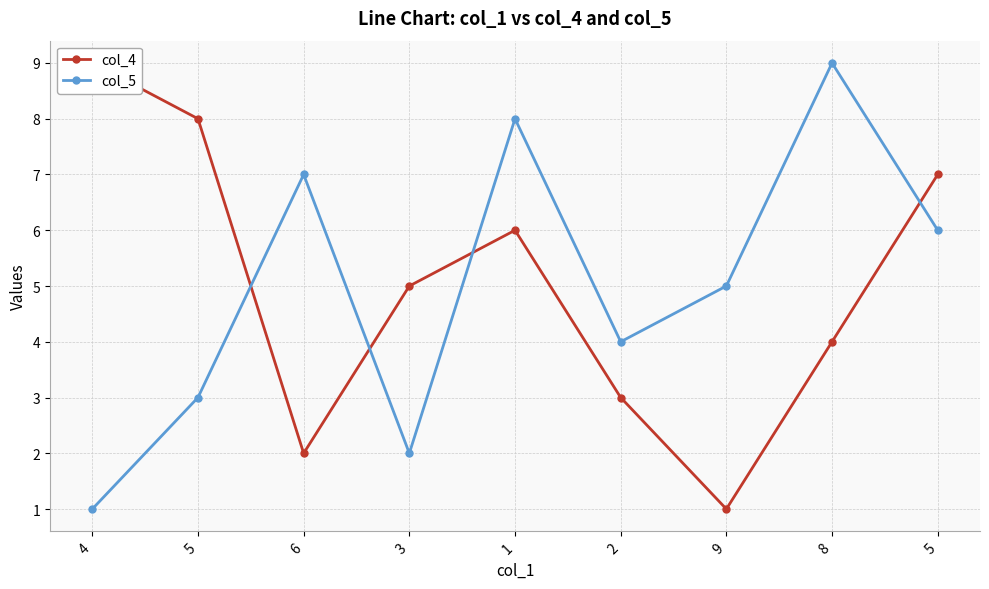

In col_4, how many points are higher than both neighbors (excluding endpoints)?

1